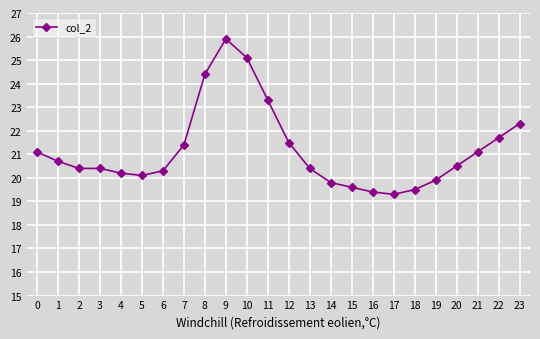

What is the minimum value shown in the chart?

19.3